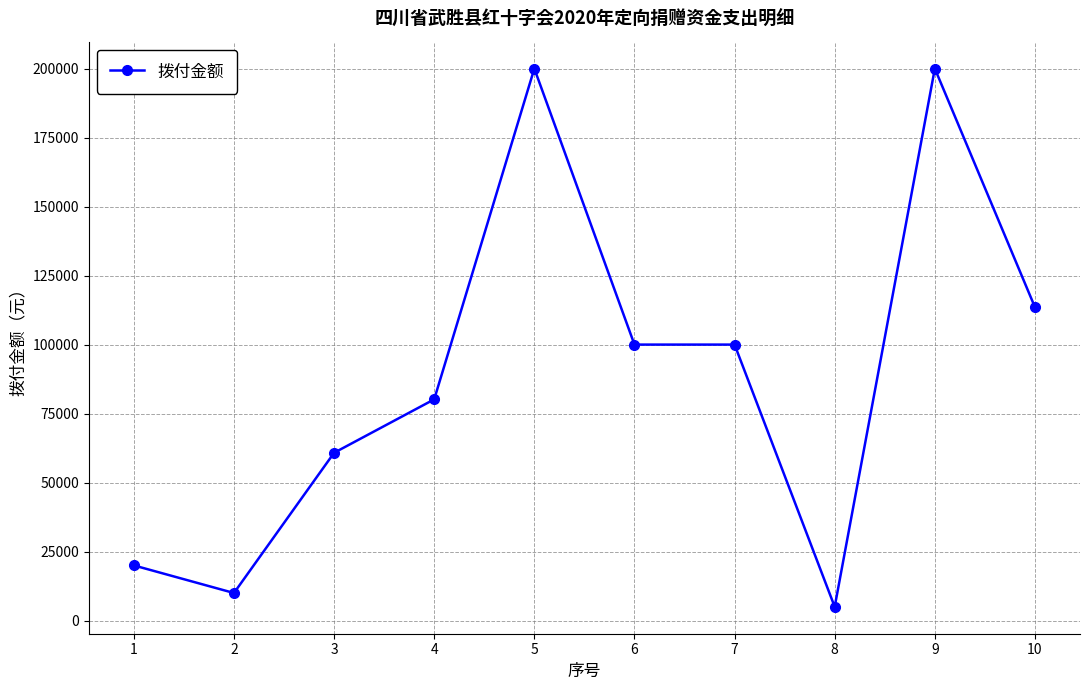

What is the minimum value shown in the chart?

5000.0